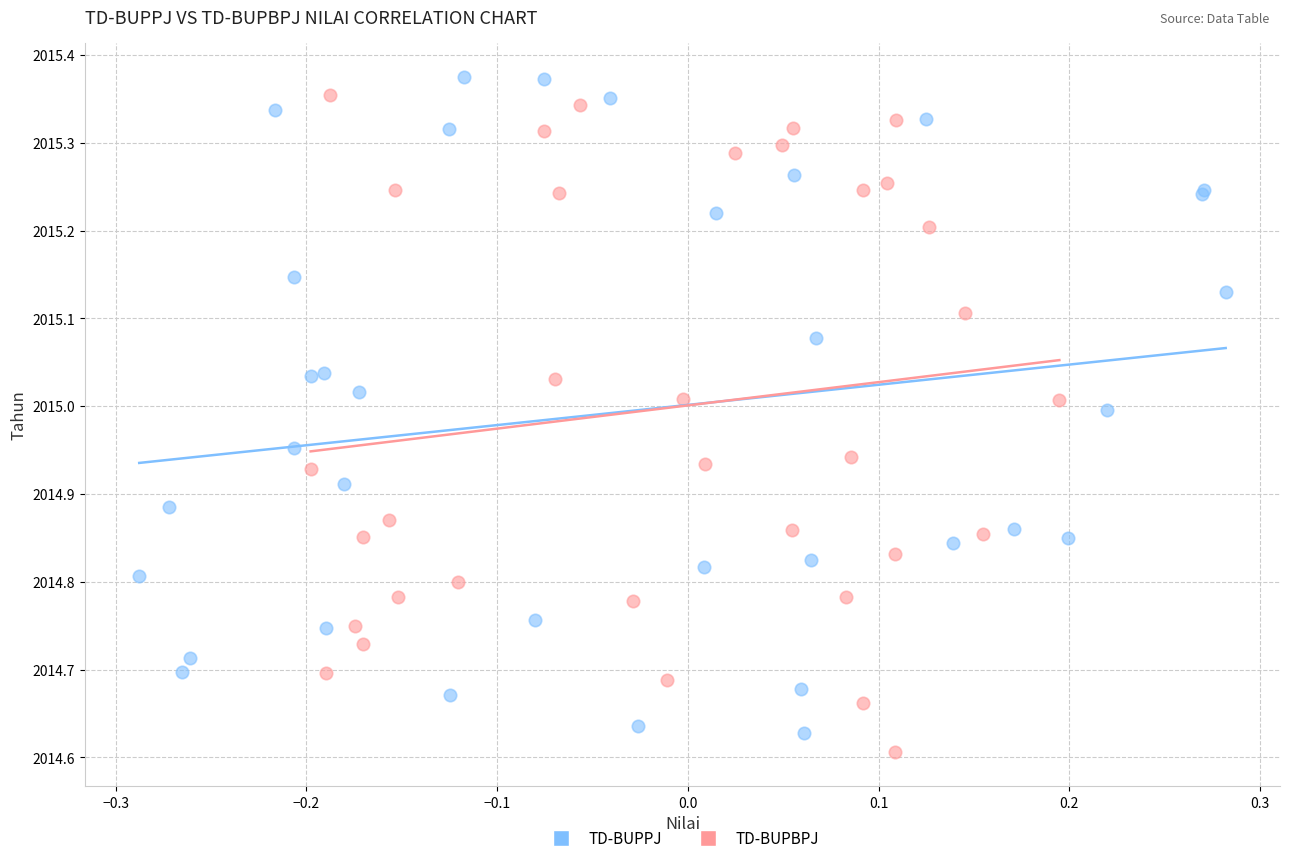

Which series reaches the minimum Y coordinate?

TD-BUPBPJ